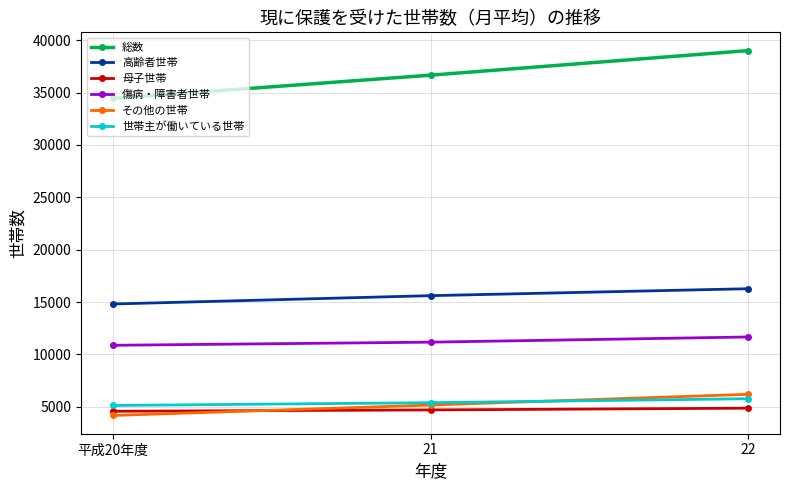

What value does the 総数 series have at 22?

39007